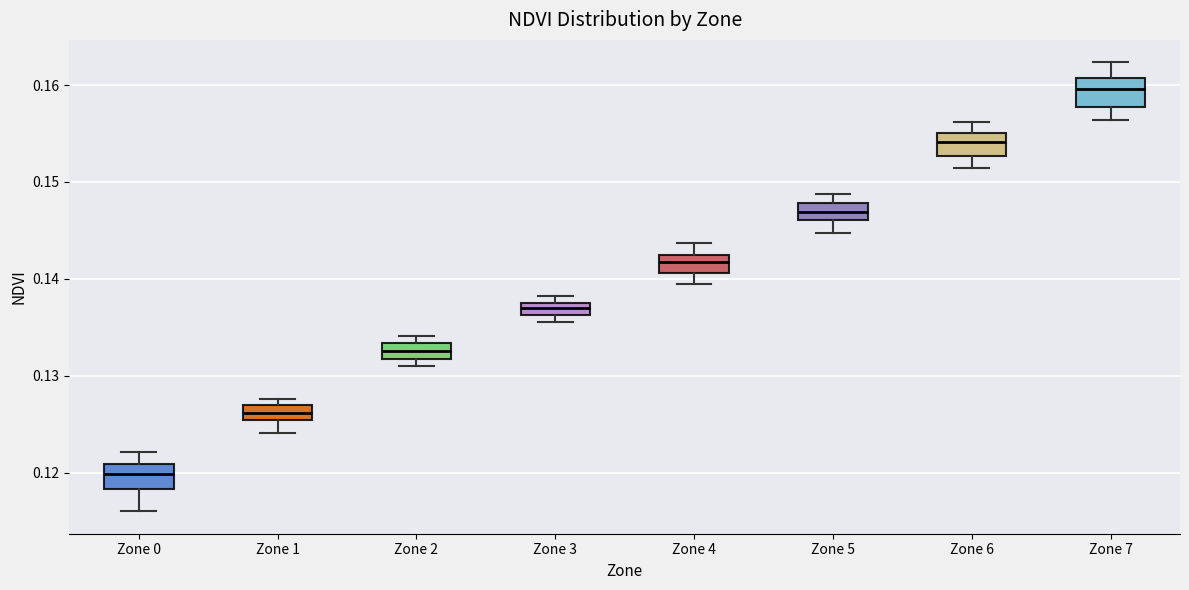

Where is the upper edge of the box for Zone 5 on the y-axis? The values are not printed on the chart, so give them approximately, as read against the axis.

0.148